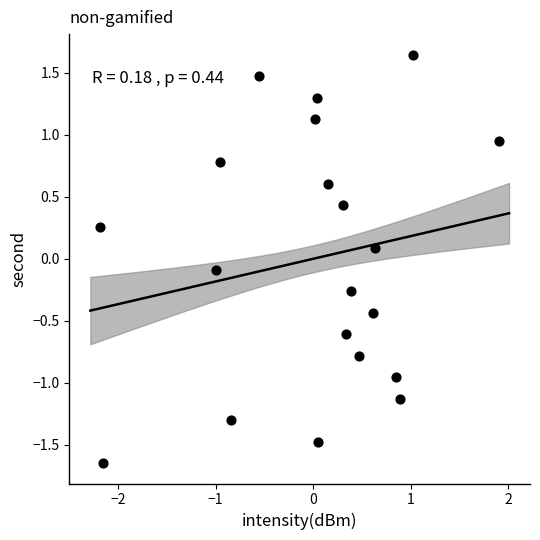

What is the range of X values (max minus min)?

4.1